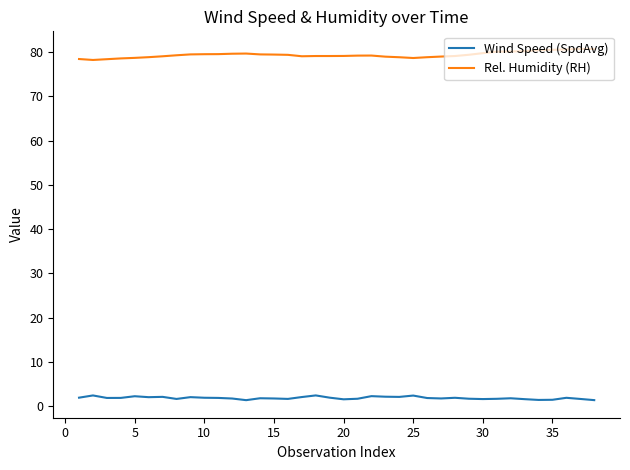

Which series has the largest range (max minus min)?

Rel. Humidity (RH)